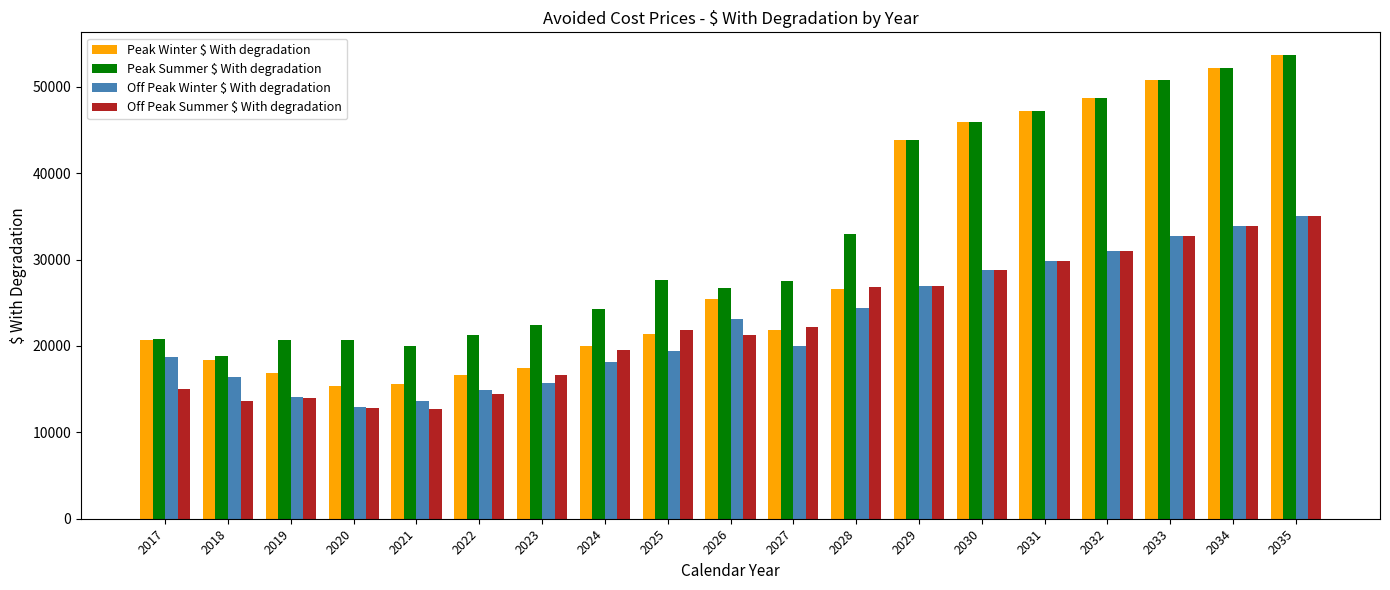

Which series has the largest range (max minus min)?

Peak Winter $ With degradation